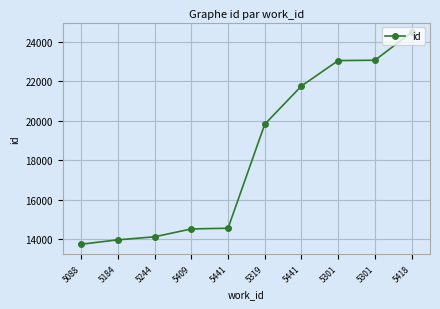

What is the label of the 10th point from the right?

5088